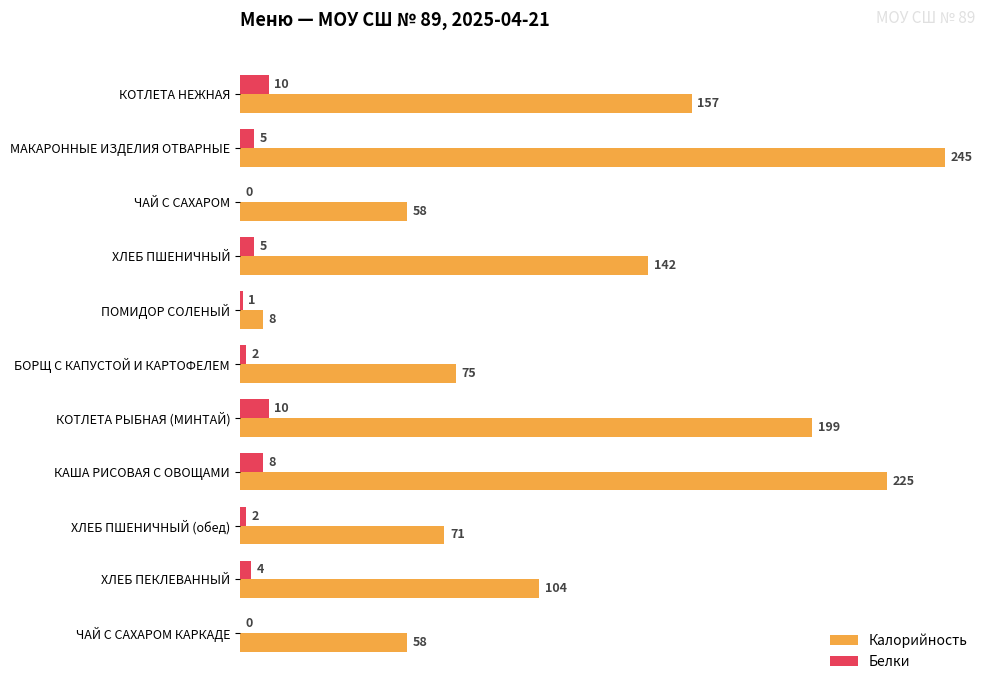

What is the maximum value for Калорийность?

245